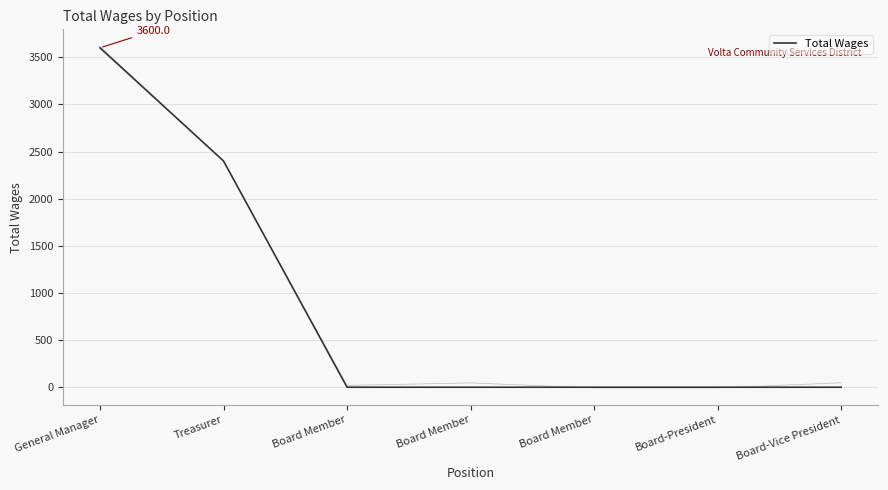

True or false: there are more than 2 points higher than both neighbors.

False